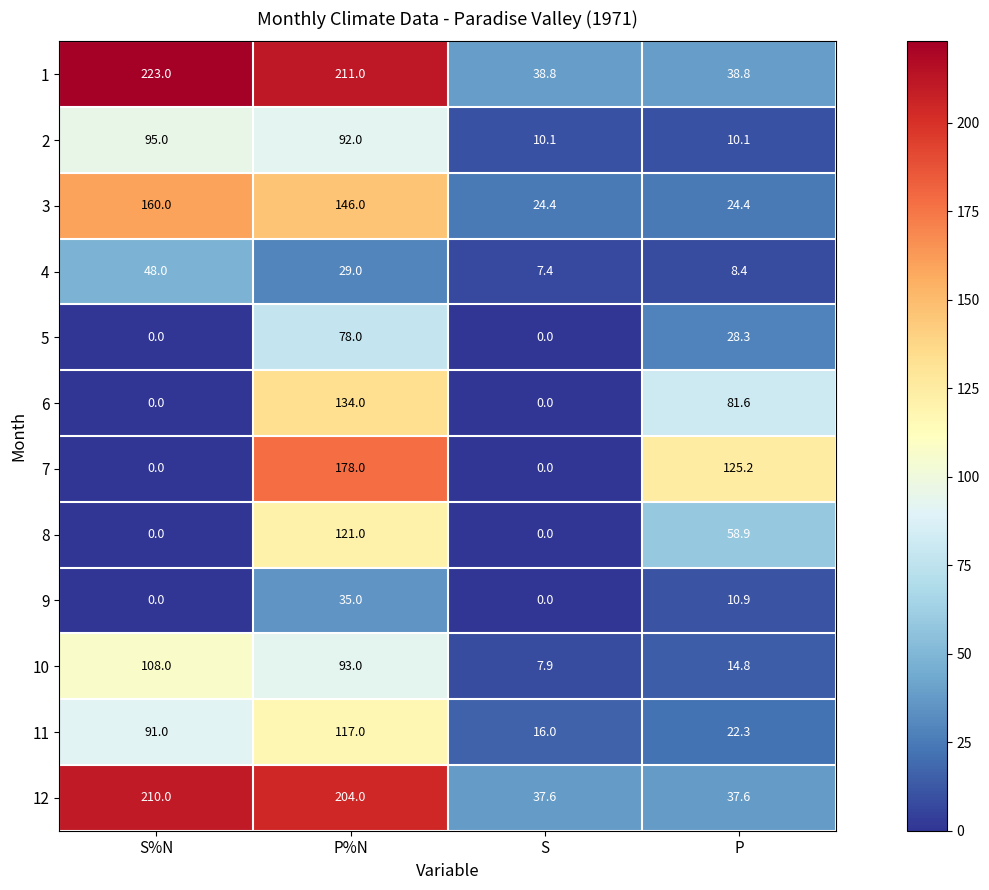

What is the difference between the maximum and second lowest values in the 1 series?

184.2